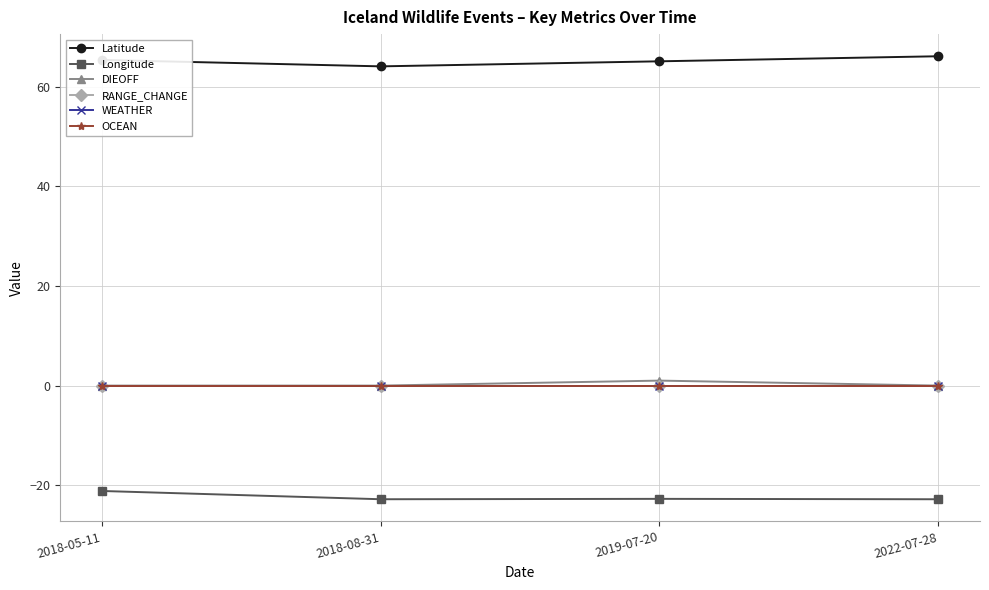

What is the sum of all Latitude values?

260.6